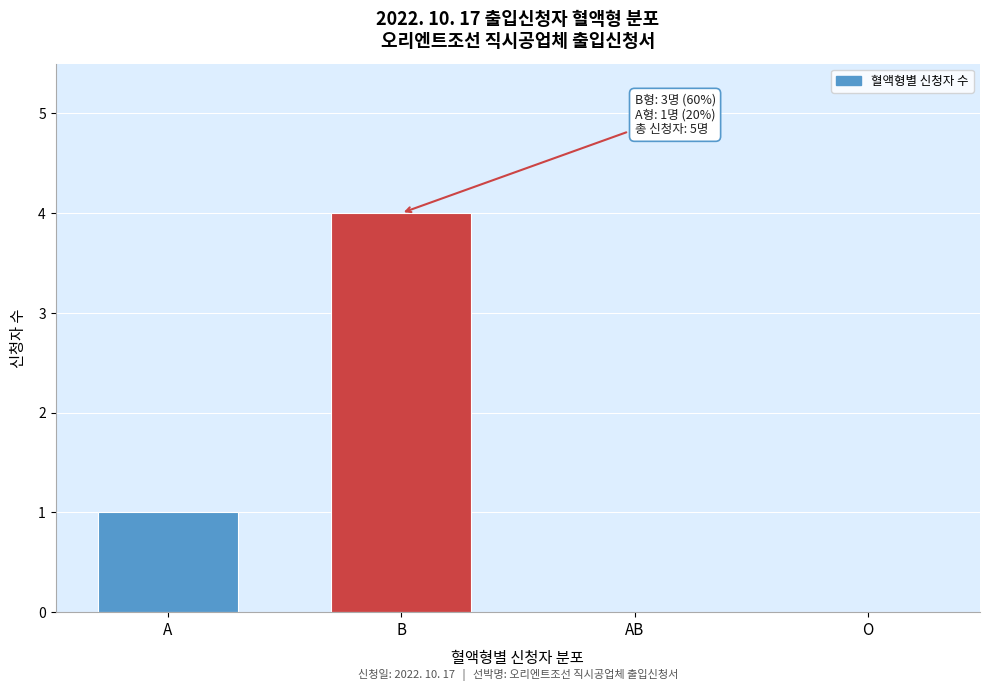

Reading left to right, what are all the values shown in this chart?

A=1	B=4	AB=0	O=0